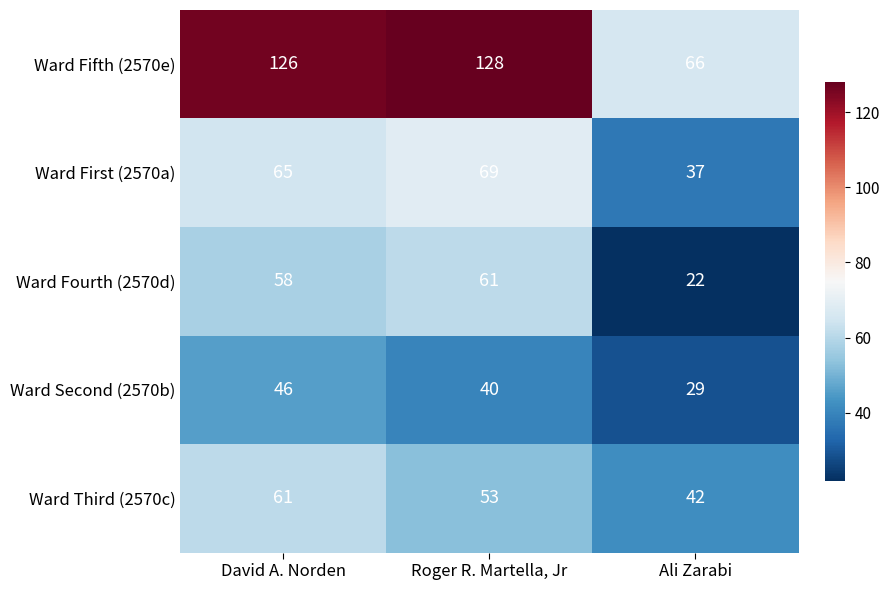

Where does the Ward Second (2570b) series first go above 40?

David A. Norden